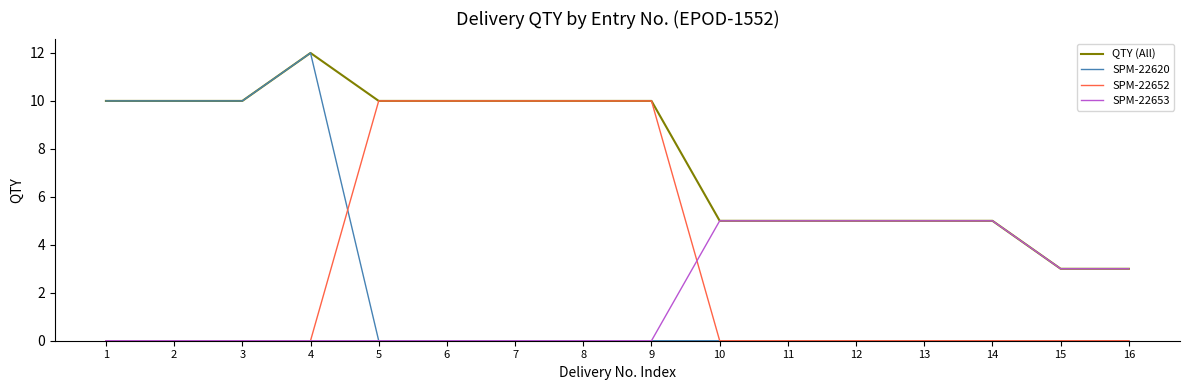

Read the SPM-22653 value at 14.

5